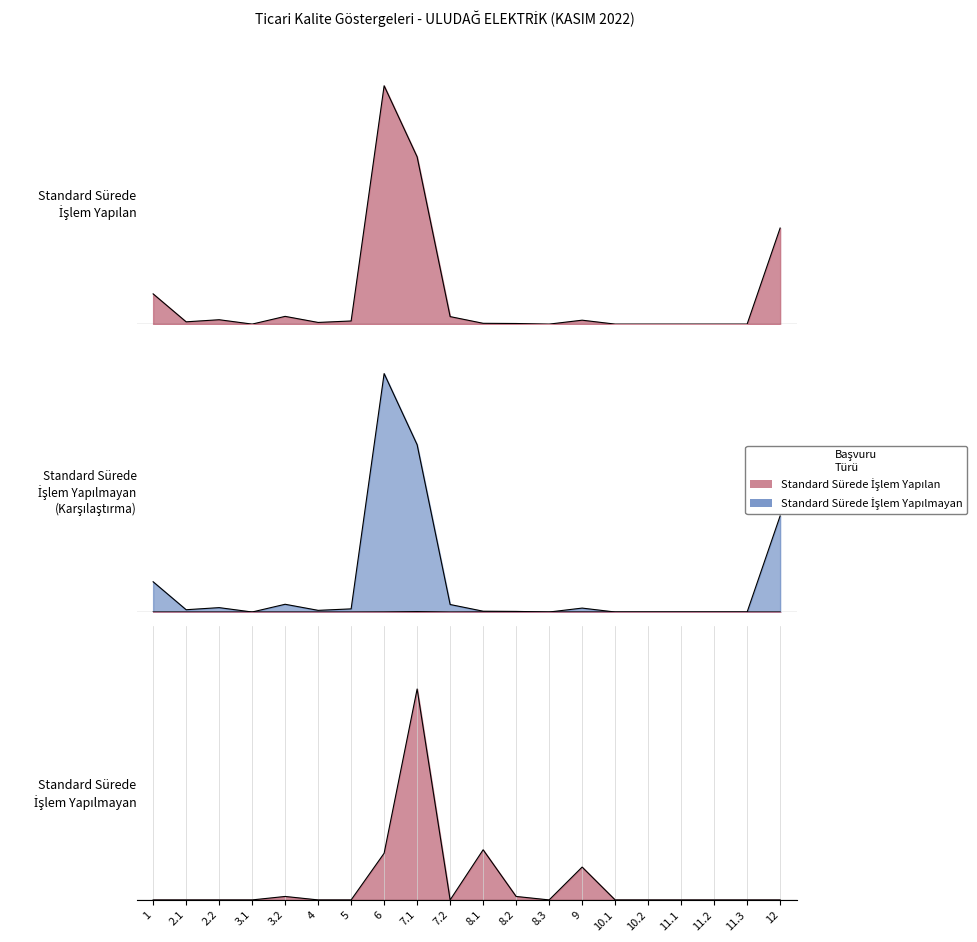

Is the value of Standard Sürede İşlem Yapılmayan at 7.1 greater than the value of Standard Sürede İşlem Yapılan at 3.1?

Yes